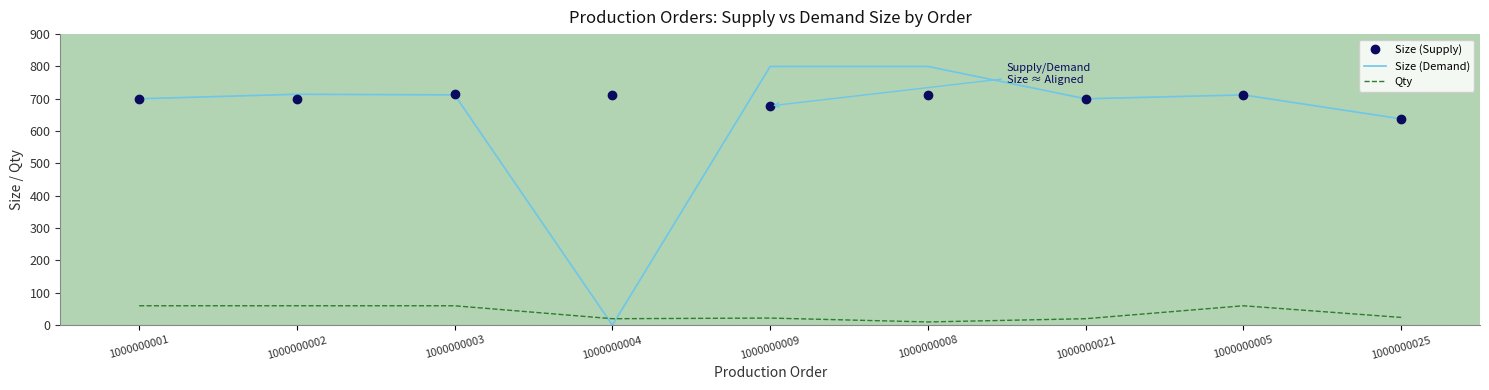

What is the difference between the second highest and minimum values in the Size (Supply) series?

74